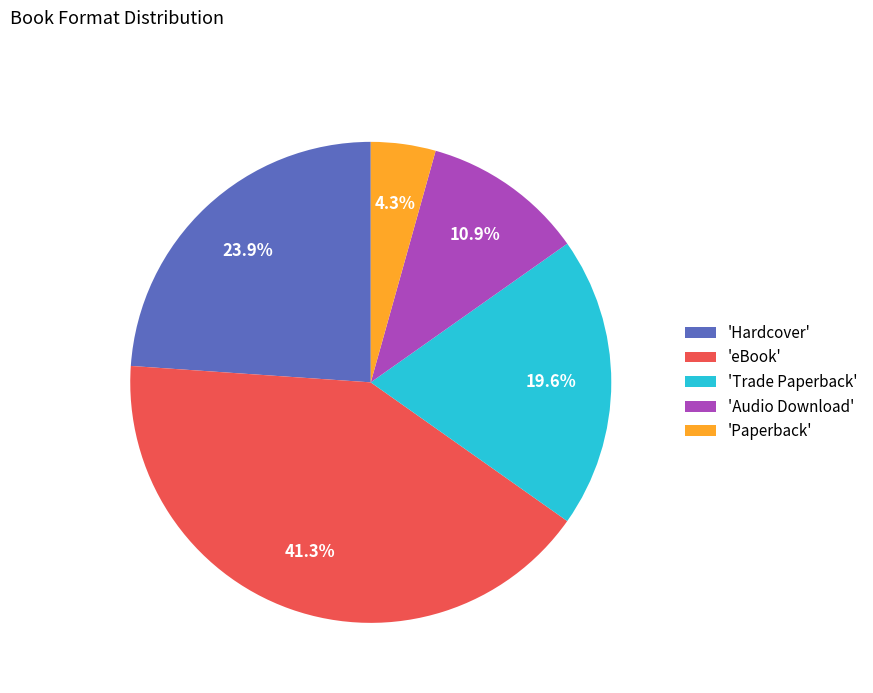

Rank the categories by value from lowest to highest.

'Paperback', 'Audio Download', 'Trade Paperback', 'Hardcover', 'eBook'